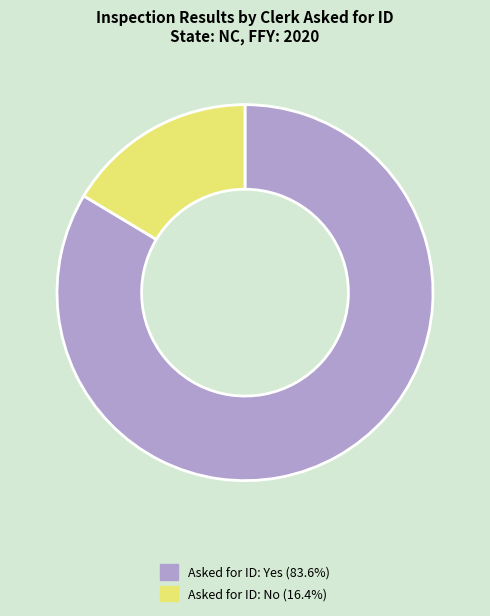

Is there a majority slice in this chart?

Yes